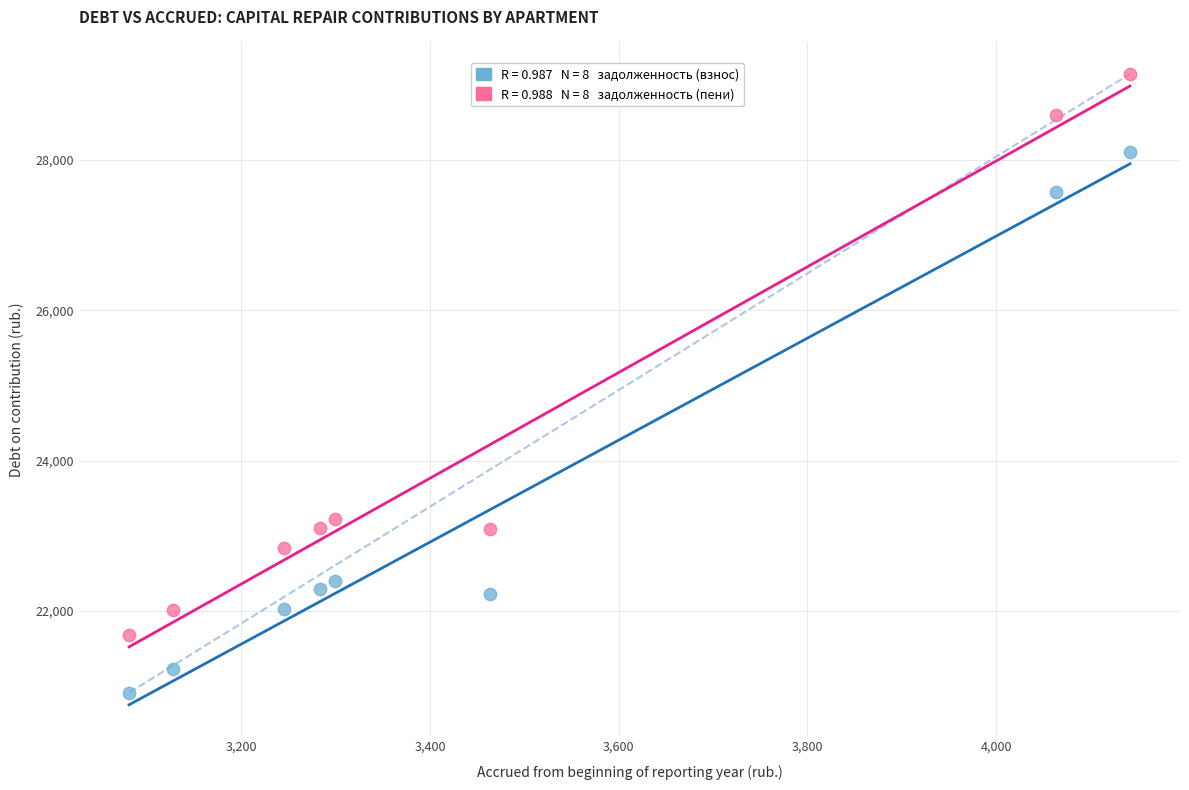

Across all series, what Y value is closest to 25028?

23217.6